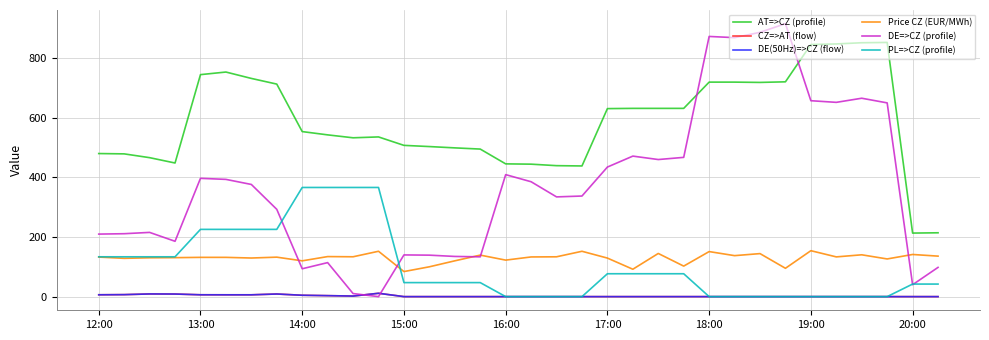

What is the difference between the maximum and second lowest values in the DE(50Hz)=>CZ (flow) series?

11.2